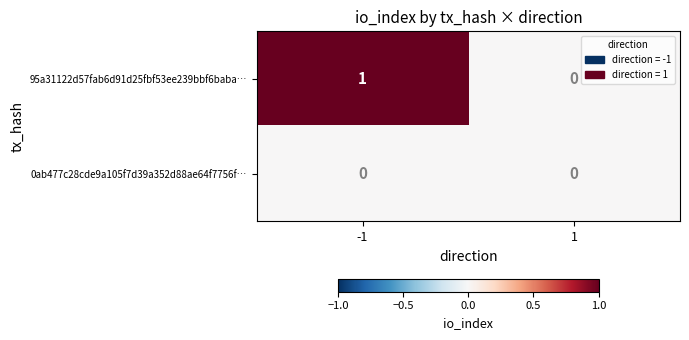

What is the total value across all series at -1?

1